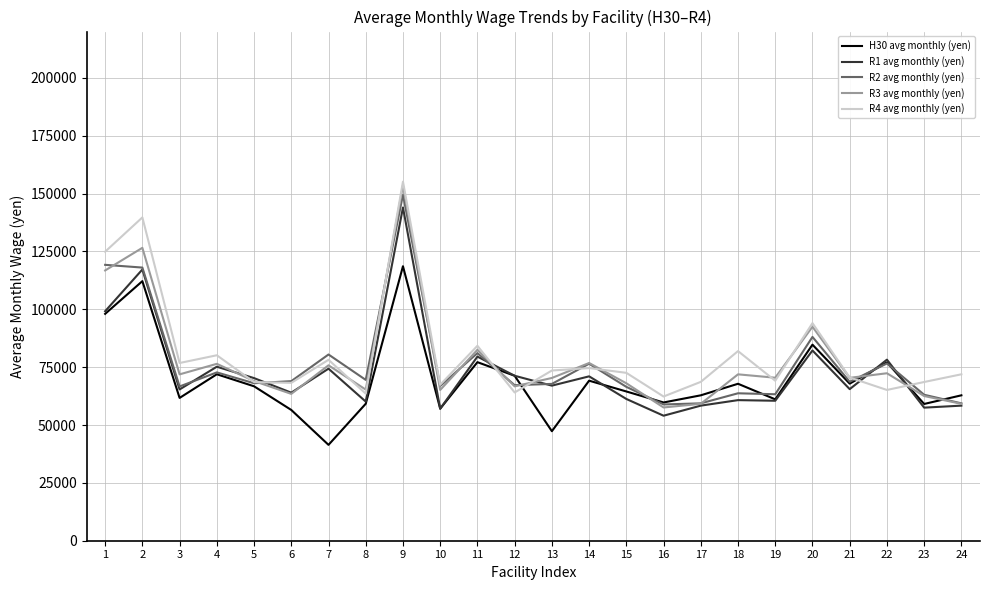

What value does the R3 avg monthly (yen) series have at 3?

71881.5